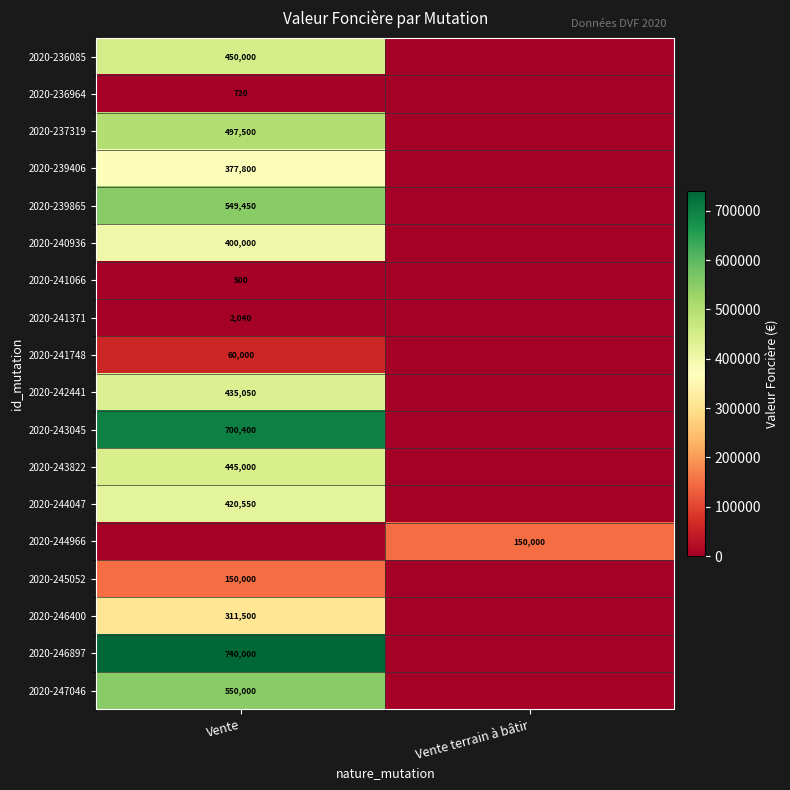

Which has a higher value, Vente or Vente terrain à bâtir?

Vente